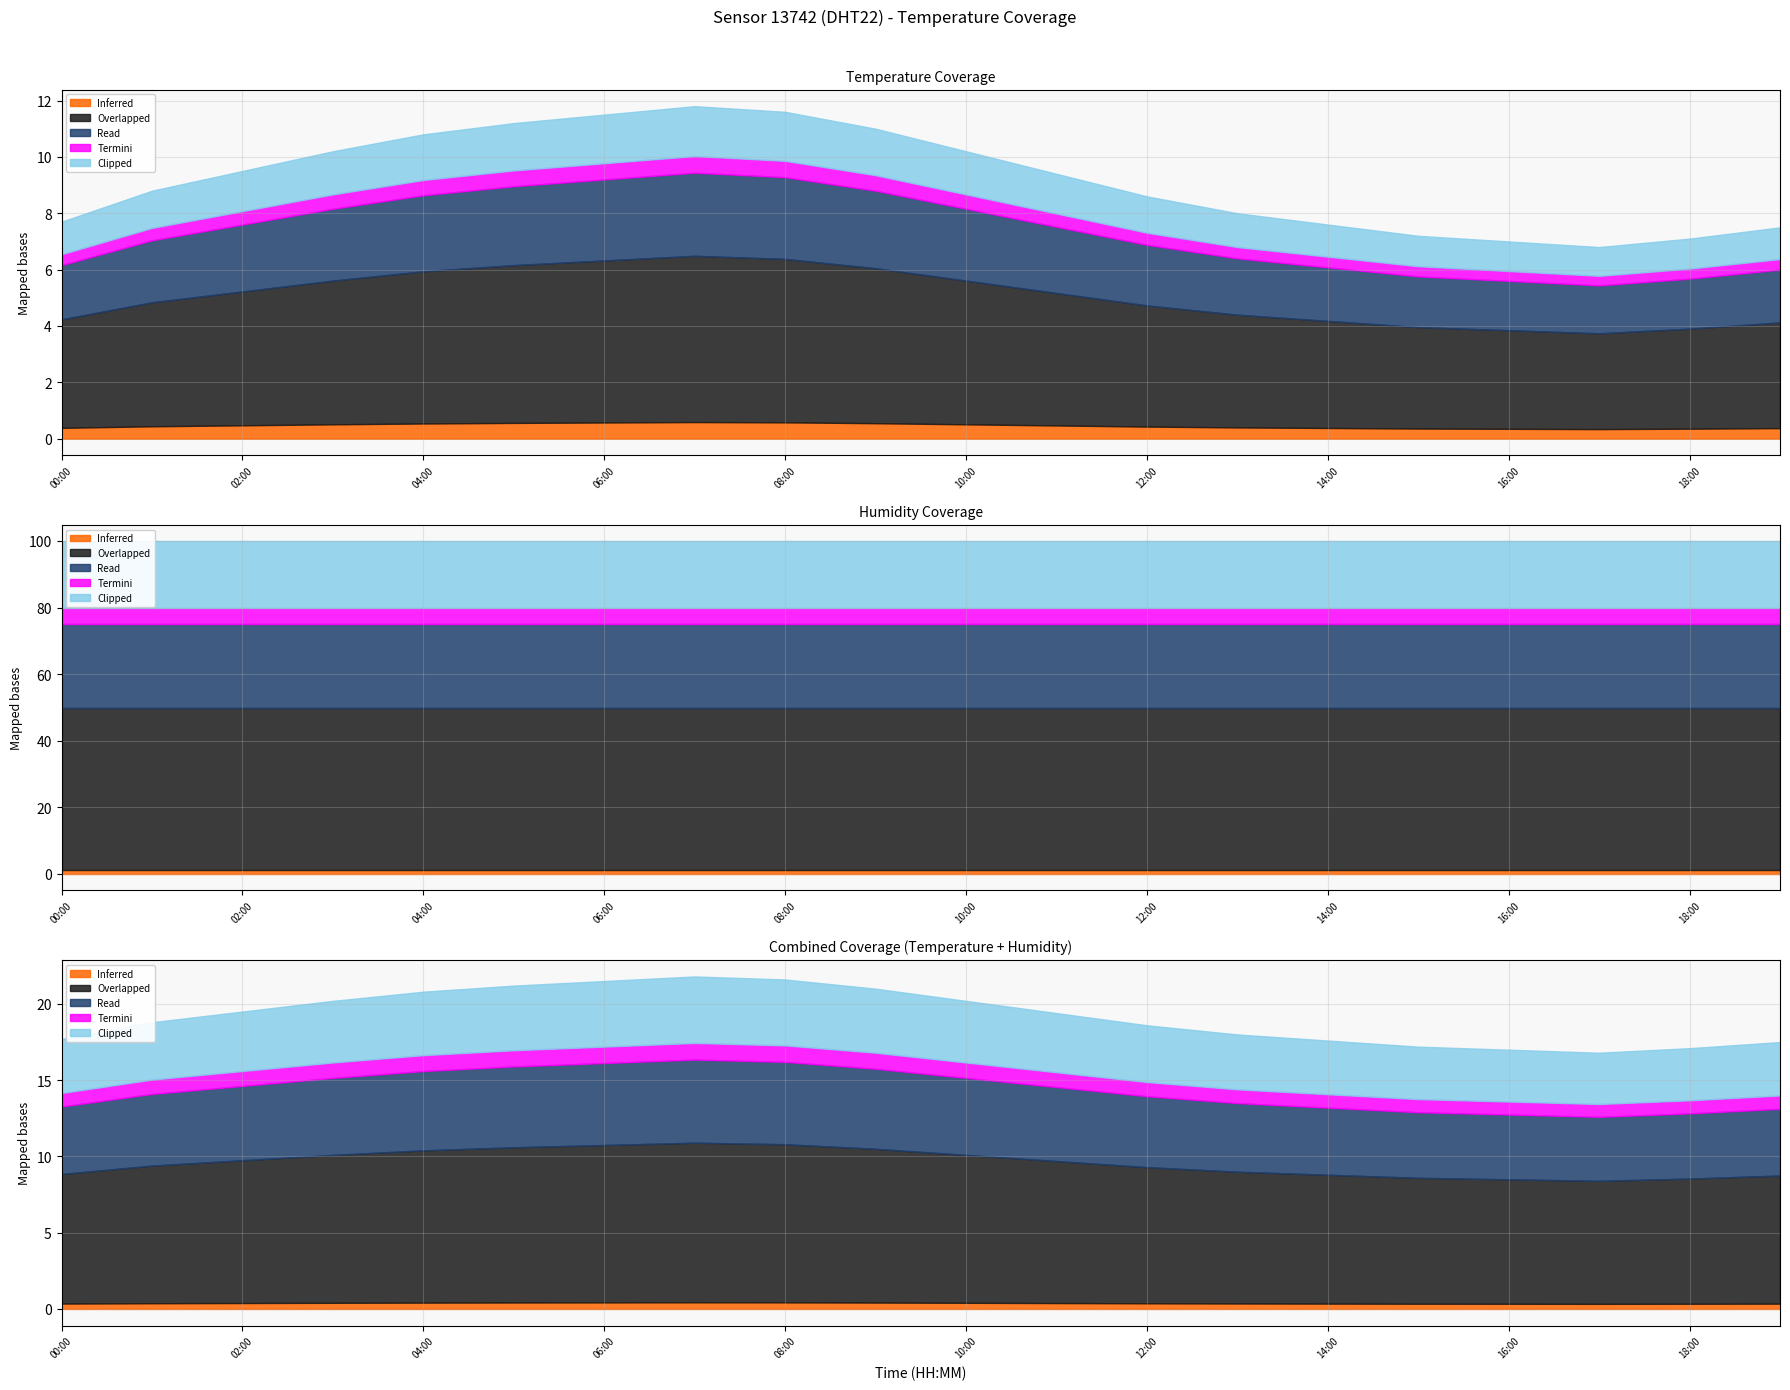

True or false: Read and Inferred cross at least once.

False